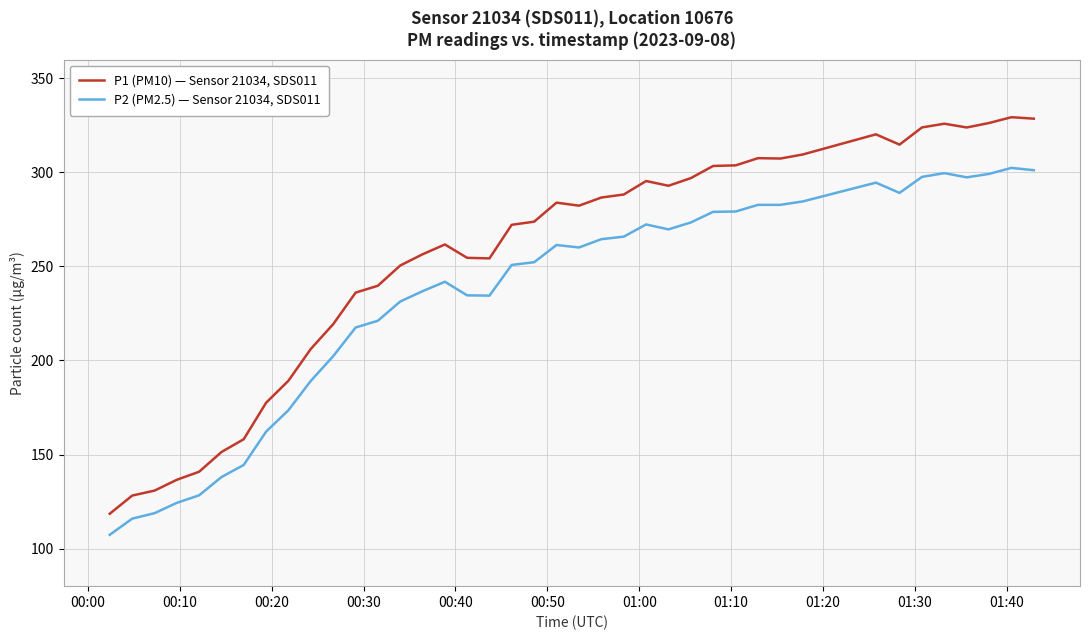

True or false: P2 (PM2.5) — Sensor 21034, SDS011 and P1 (PM10) — Sensor 21034, SDS011 intersect in this chart.

False